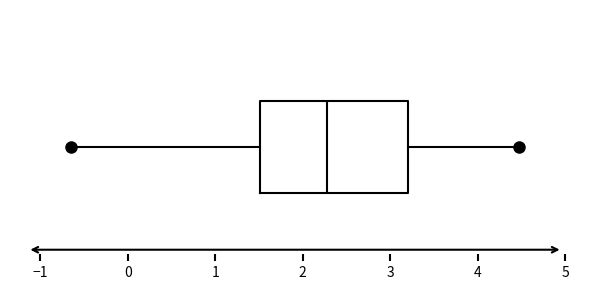

Where does the median line of the box sit on the x-axis? The values are not printed on the chart, so give them approximately, as read against the axis.

2.3